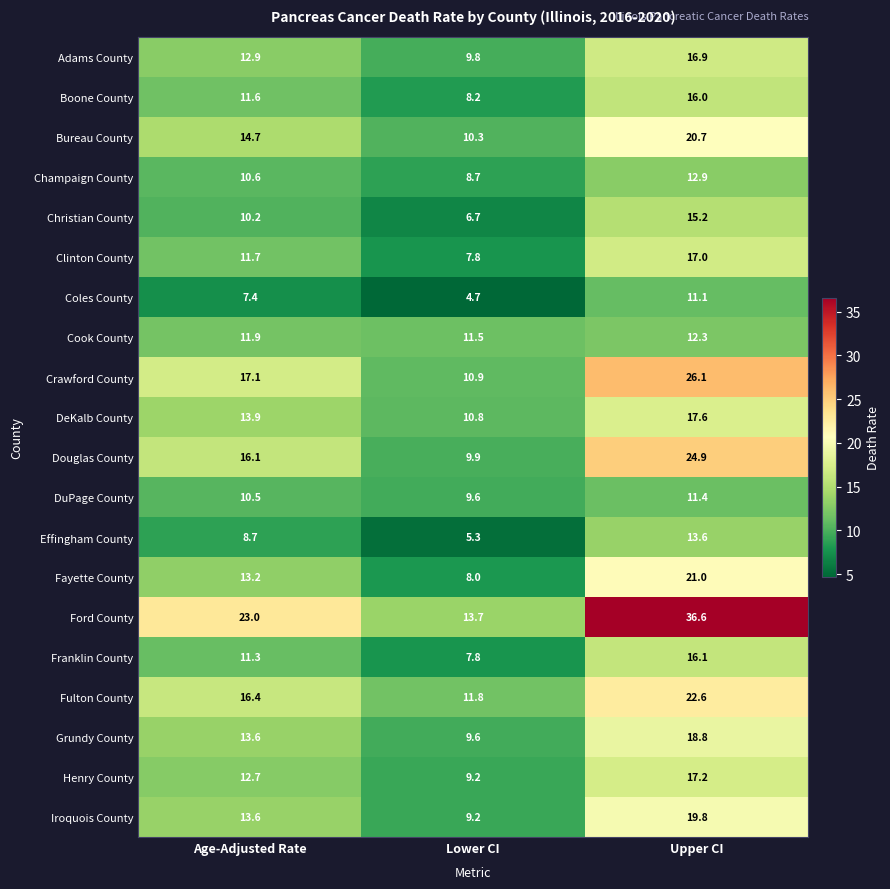

What is the greatest value displayed?

36.6